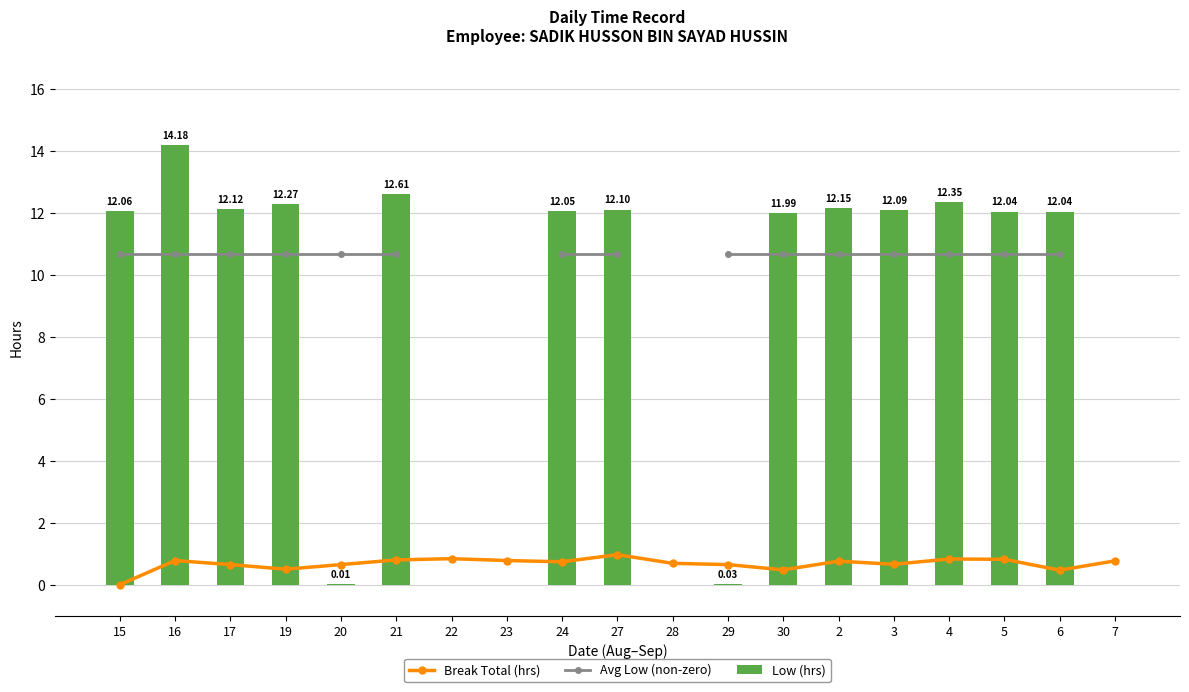

What is the difference between the maximum and minimum values in the Break Total (hrs) series?

1.0